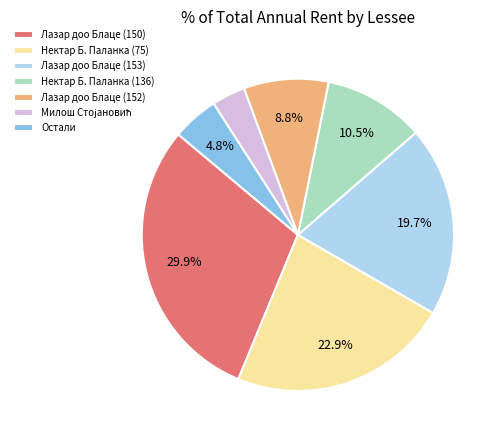

How many slices are in this pie chart?

7